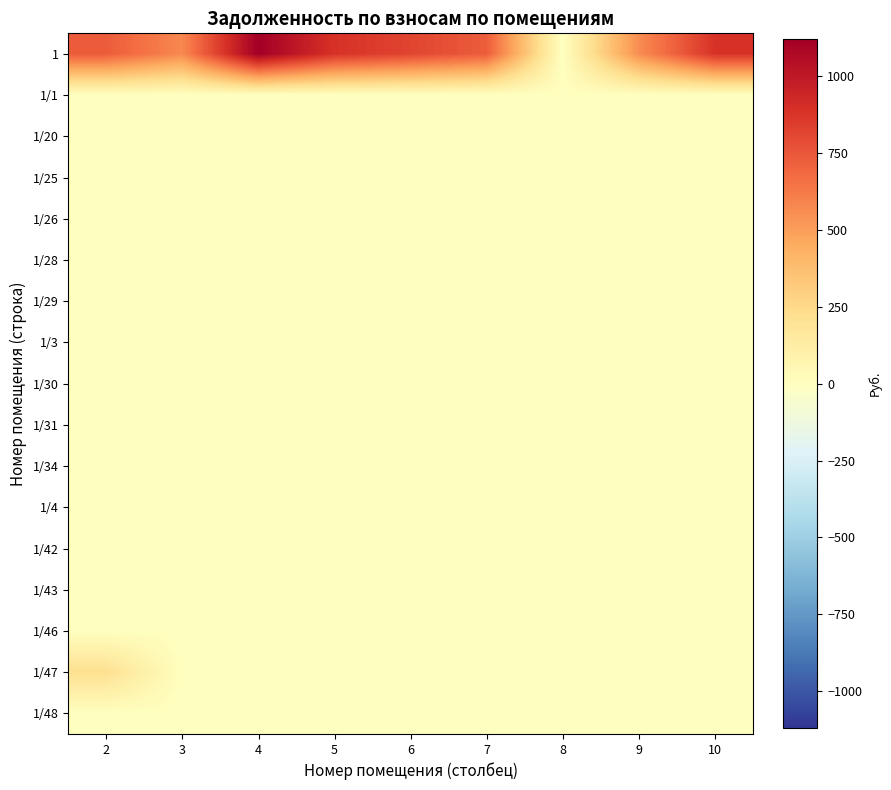

List the series in order of their peak value, highest first.

1, 1/47, 1/30, 1/1, 1/20, 1/25, 1/26, 1/28, 1/29, 1/3, 1/31, 1/34, 1/4, 1/42, 1/43, 1/46, 1/48